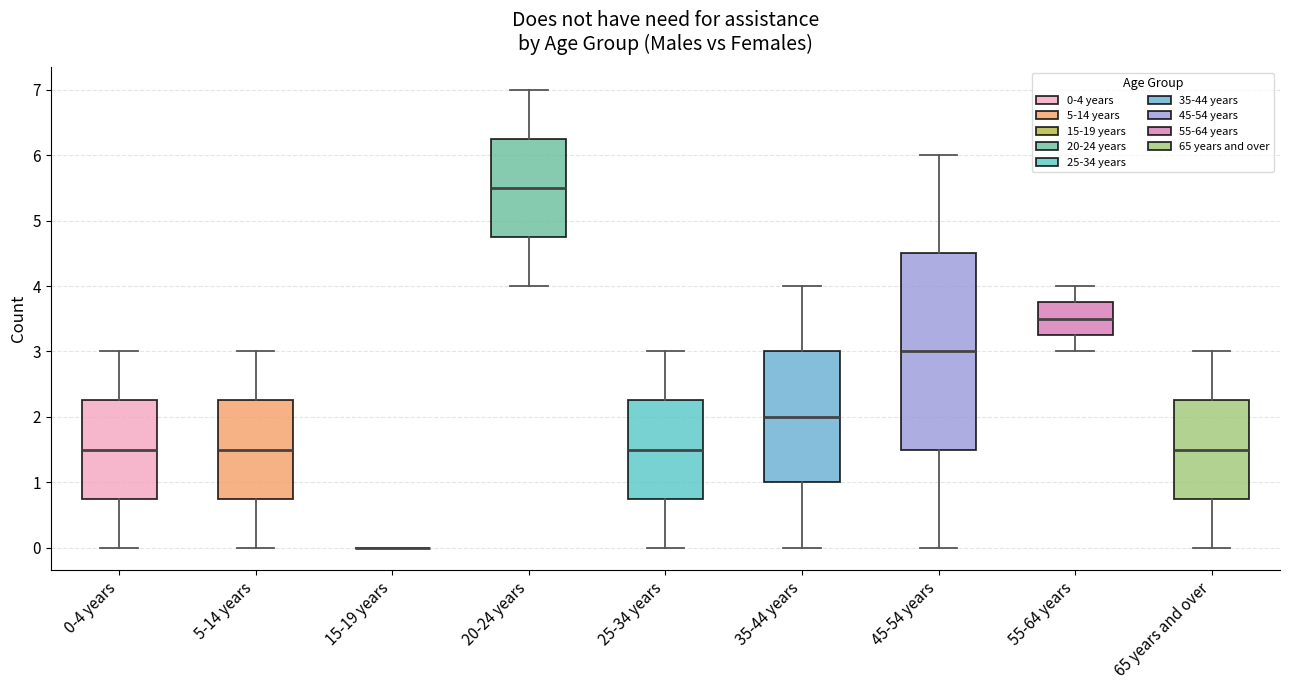

Where does the median line of the box for 0-4 years sit on the y-axis? The values are not printed on the chart, so give them approximately, as read against the axis.

1.5